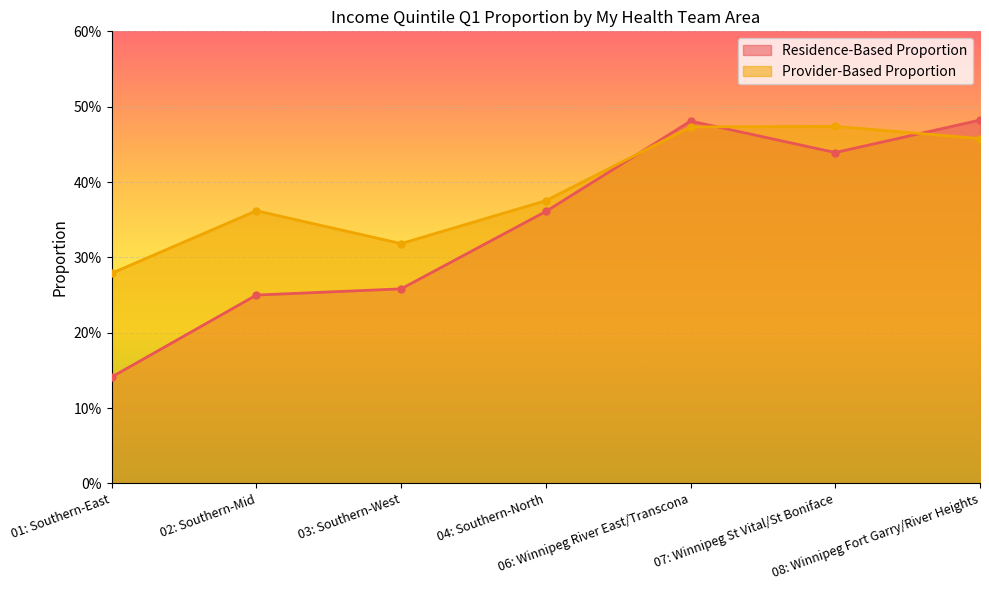

What position from the right is 04: Southern-North?

4